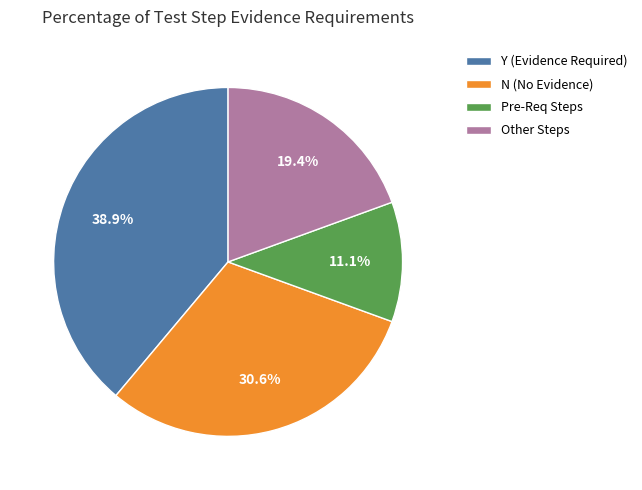

The Other Steps slice represents 19% of the pie. True or false?

True